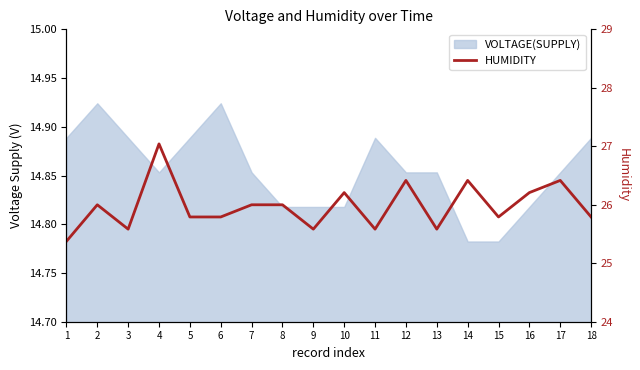

At which category does the data reach its first local peak?

2